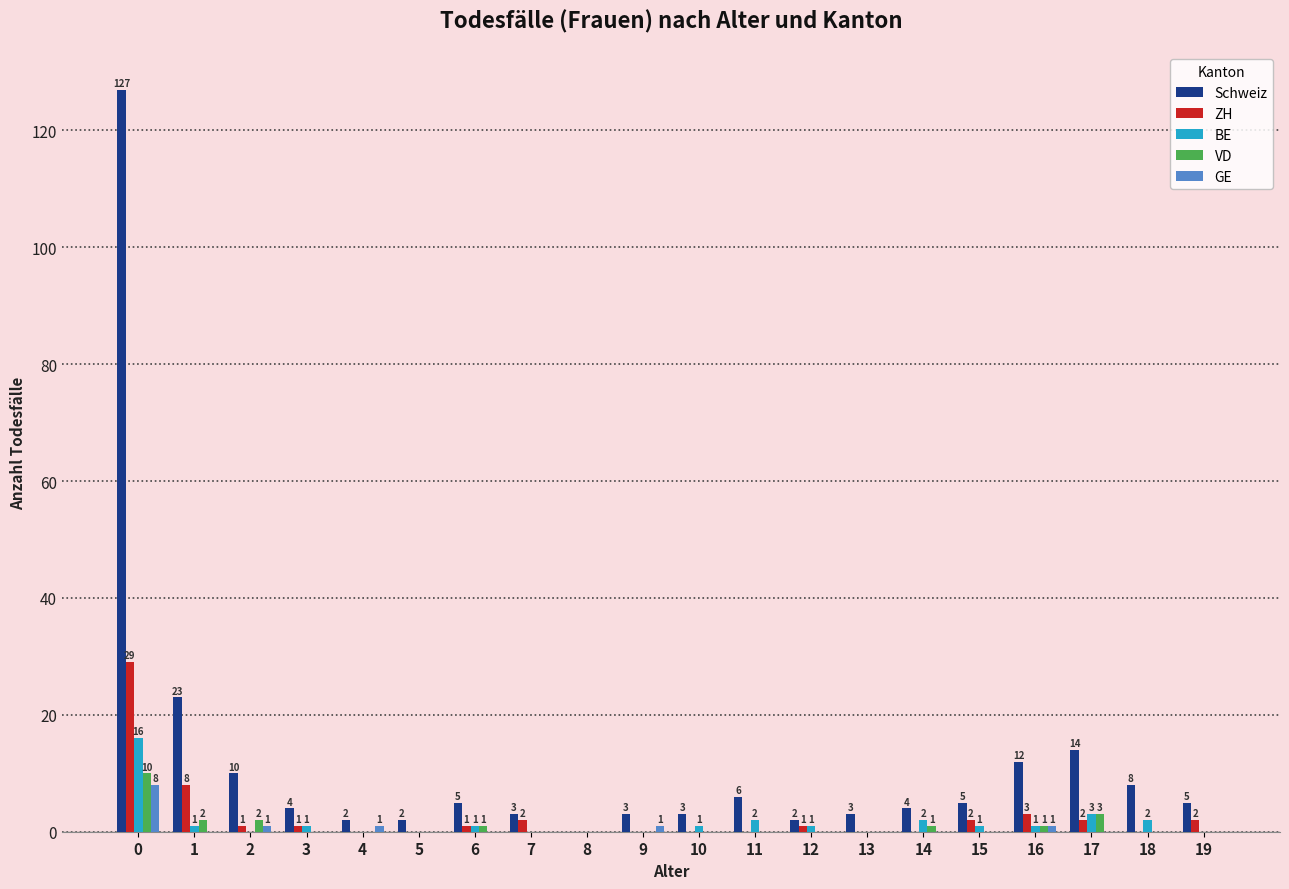

Reading left to right, transcribe all the data shown in this chart.

Schweiz: 0=127	1=23	2=10	3=4	4=2	5=2	6=5	7=3	8=0	9=3	10=3	11=6	12=2	13=3	14=4	15=5	16=12	17=14	18=8	19=5
ZH: 0=29	1=8	2=1	3=1	4=0	5=0	6=1	7=2	8=0	9=0	10=0	11=0	12=1	13=0	14=0	15=2	16=3	17=2	18=0	19=2
BE: 0=16	1=1	2=0	3=1	4=0	5=0	6=1	7=0	8=0	9=0	10=1	11=2	12=1	13=0	14=2	15=1	16=1	17=3	18=2	19=0
VD: 0=10	1=2	2=2	3=0	4=0	5=0	6=1	7=0	8=0	9=0	10=0	11=0	12=0	13=0	14=1	15=0	16=1	17=3	18=0	19=0
GE: 0=8	1=0	2=1	3=0	4=1	5=0	6=0	7=0	8=0	9=1	10=0	11=0	12=0	13=0	14=0	15=0	16=1	17=0	18=0	19=0